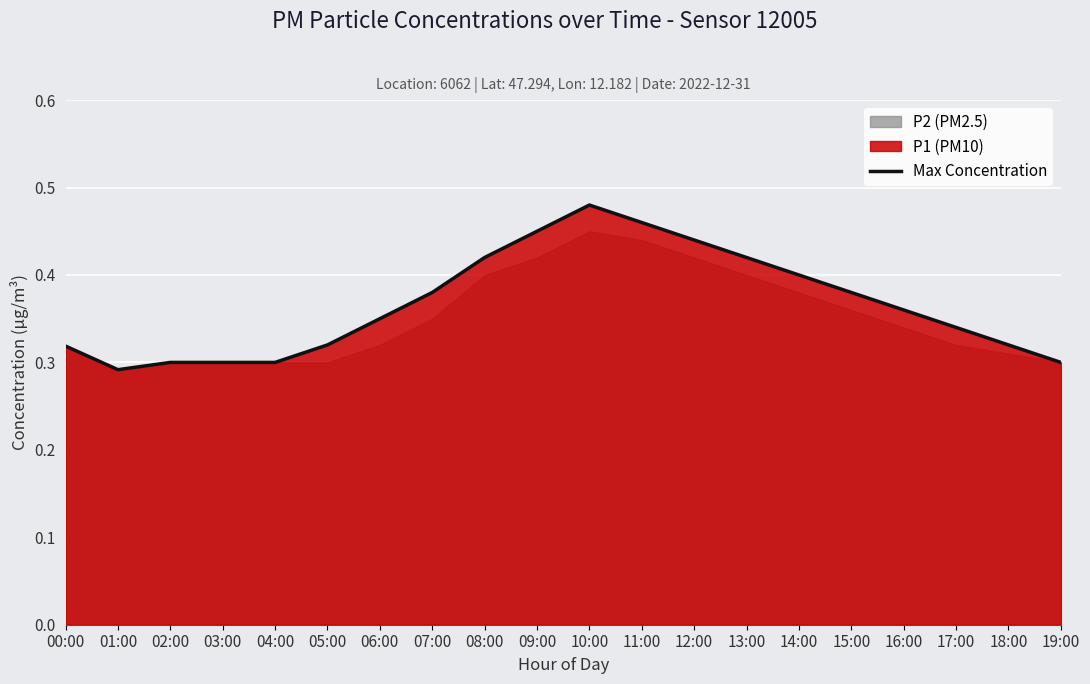

Rank the categories by value from lowest to highest.

01:00, 02:00, 03:00, 04:00, 19:00, 00:00, 05:00, 18:00, 17:00, 06:00, 16:00, 07:00, 15:00, 14:00, 08:00, 13:00, 12:00, 09:00, 11:00, 10:00